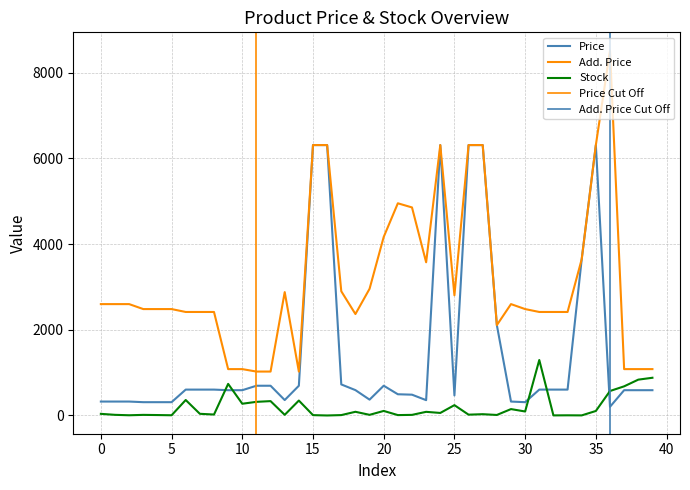

Does the chart display data point markers on the line(s)?

No